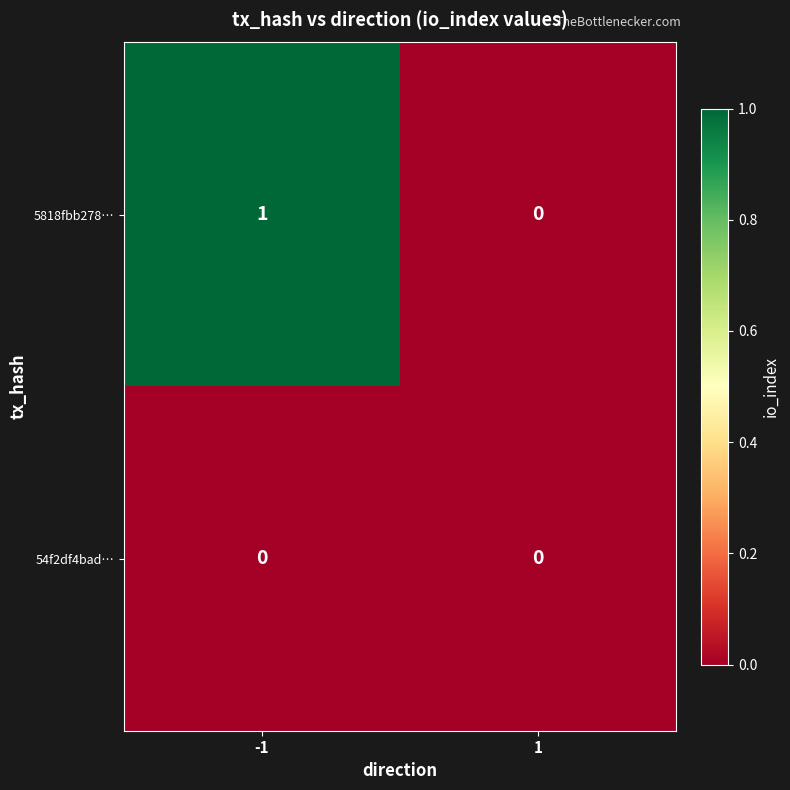

Reading left to right, transcribe all the data shown in this chart.

5818fbb278…: 1	0
54f2df4bad…: 0	0